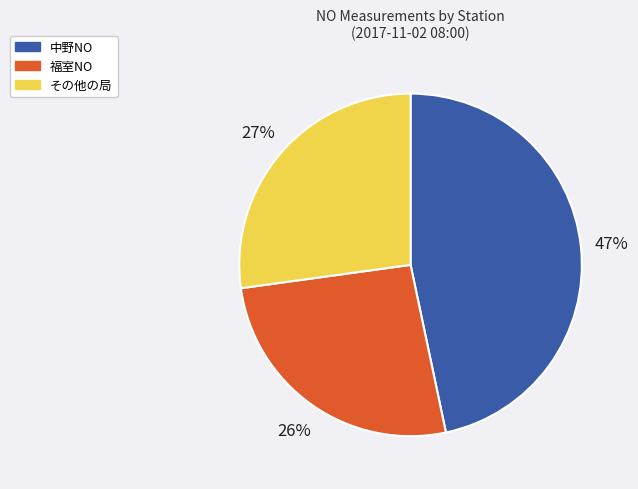

To the nearest percent, what is the average slice percentage?

33%